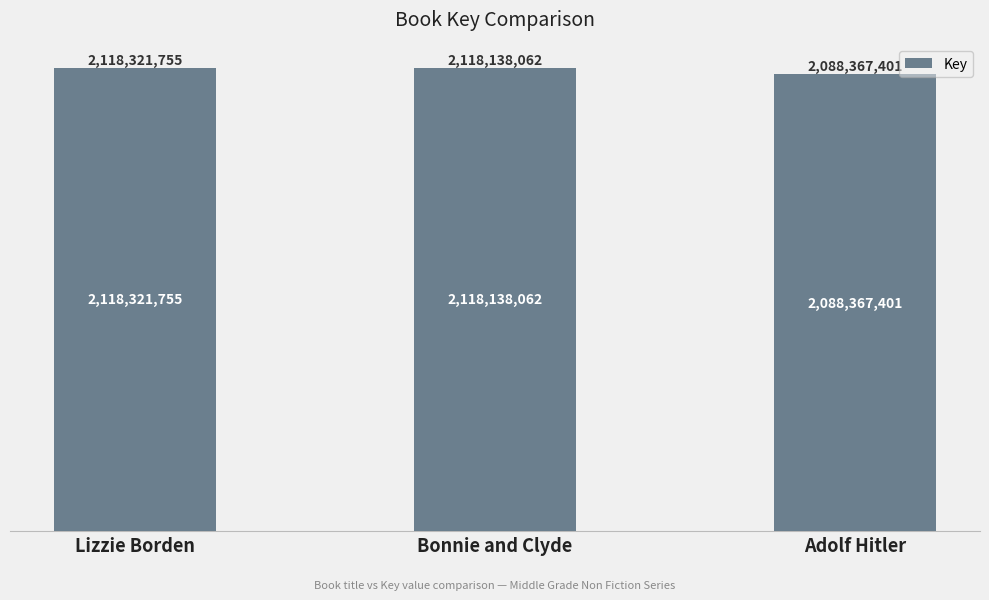

Approximately how many times larger is the value at Adolf Hitler compared to Bonnie and Clyde?

1.0